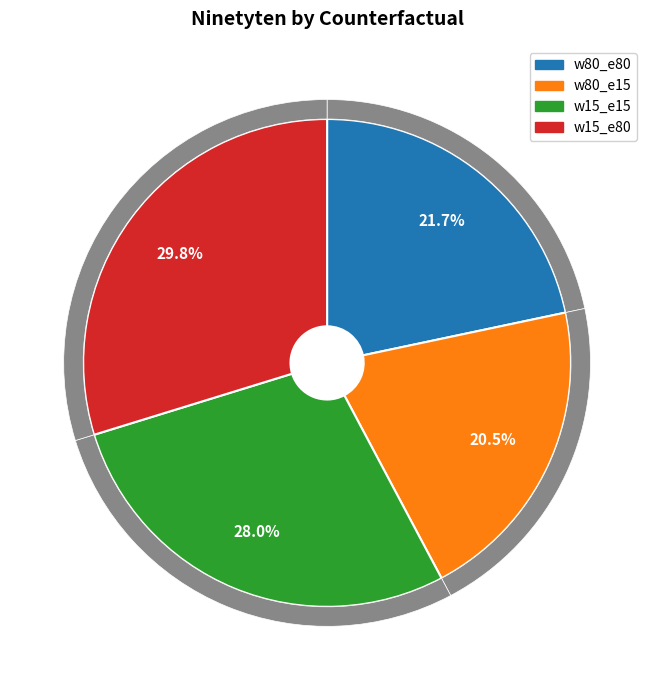

How many slices are in this pie chart?

4